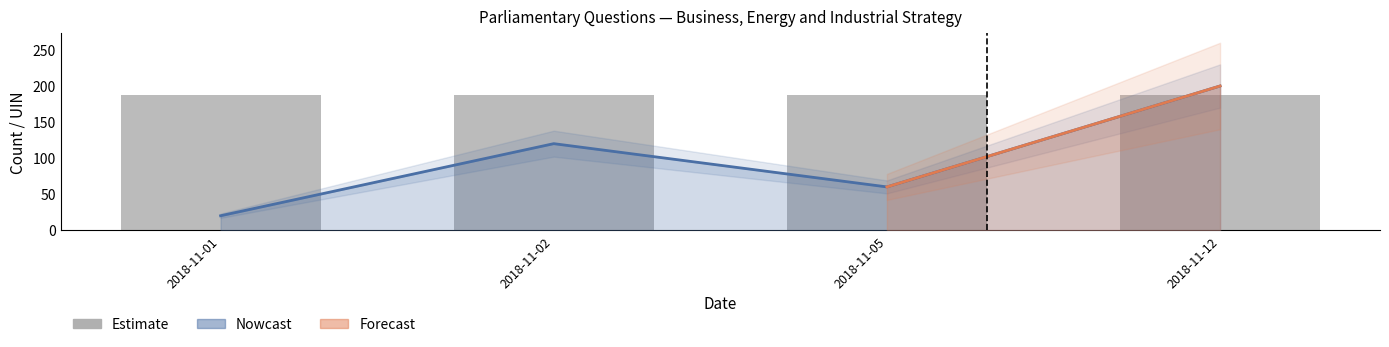

What is the value of the 1st bar from the left?

186.9